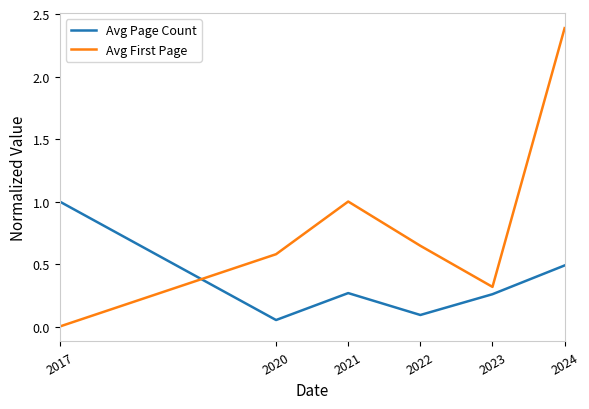

How many positive values does the Avg First Page series have?

5